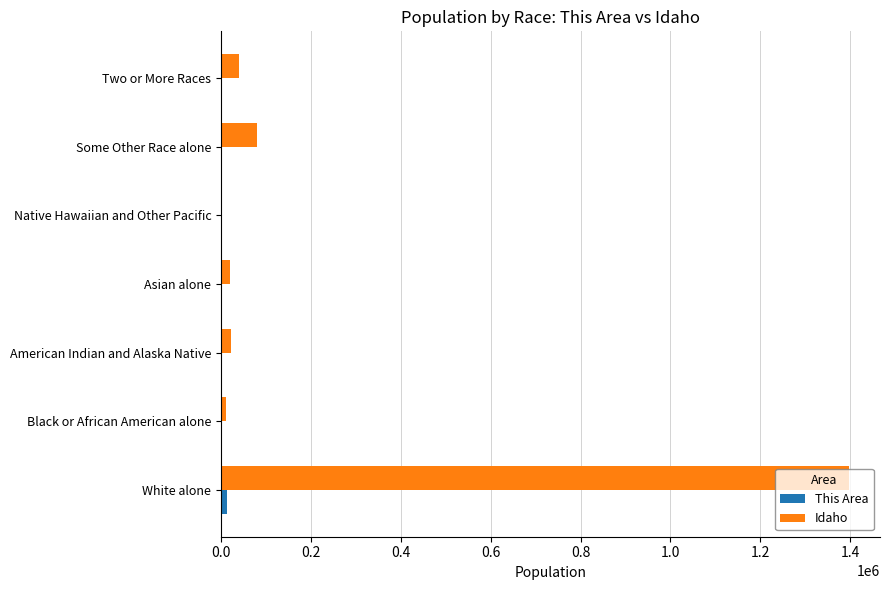

Which series has the largest total across all categories?

Idaho